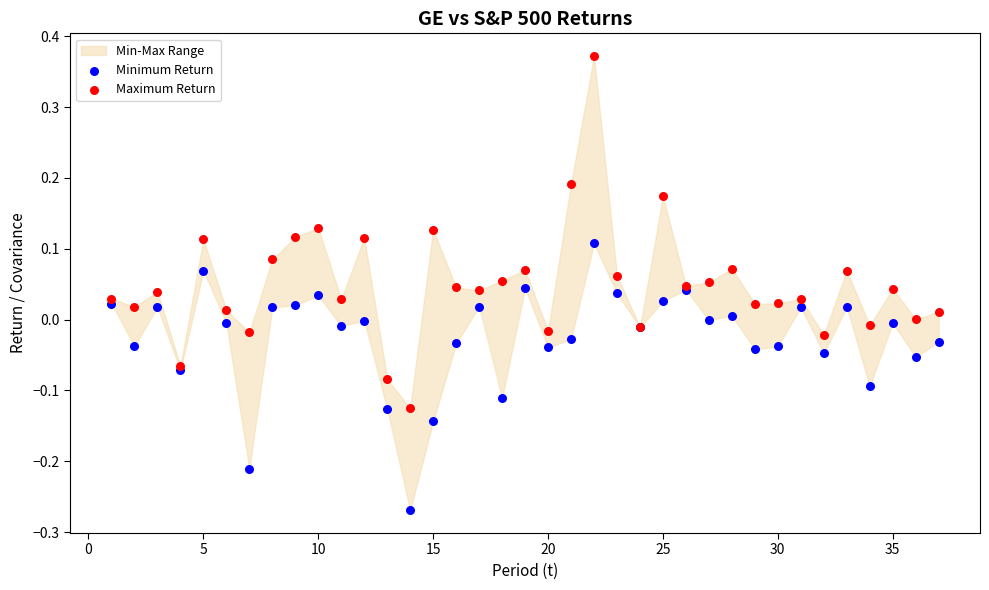

Which series reaches the minimum Y coordinate?

Minimum Return